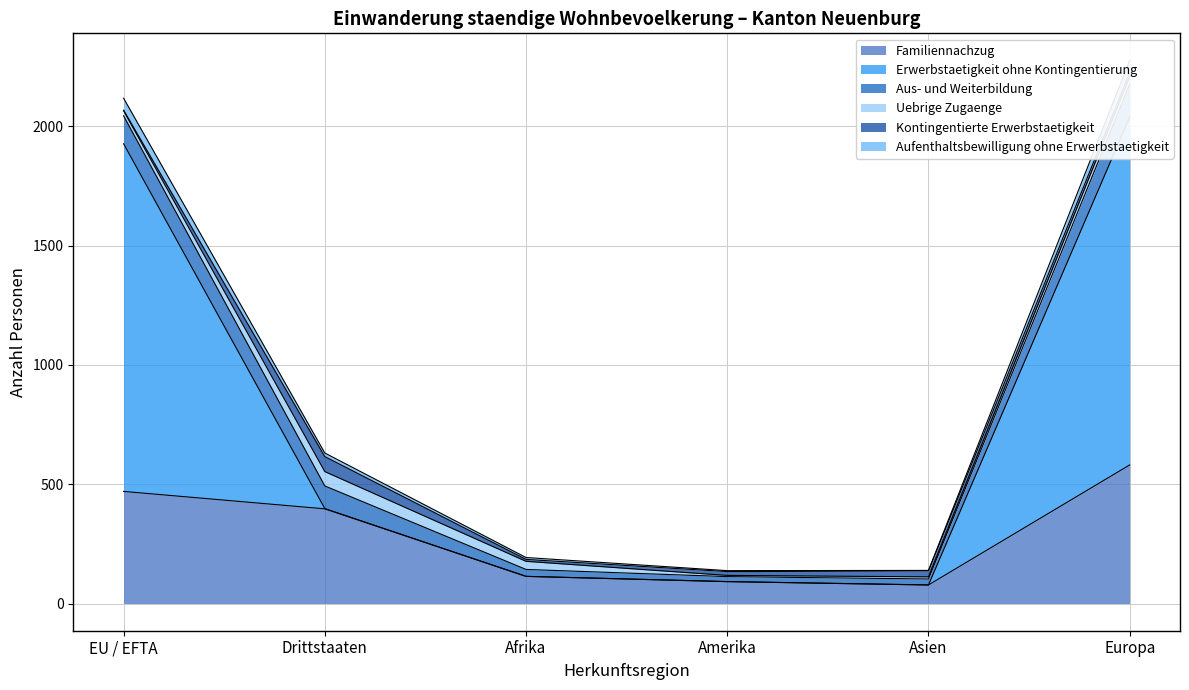

The value of Familiennachzug at Drittstaaten is 235. True or false?

False